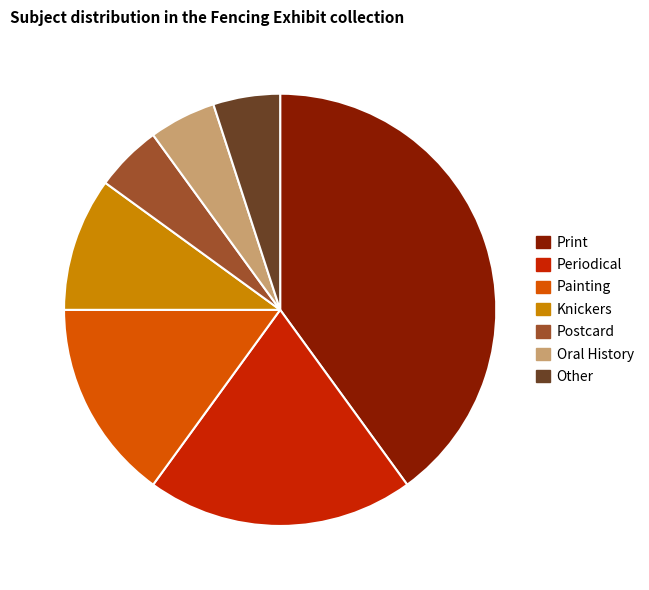

What is the ratio of the value at Oral History to the value at Postcard?

1.0